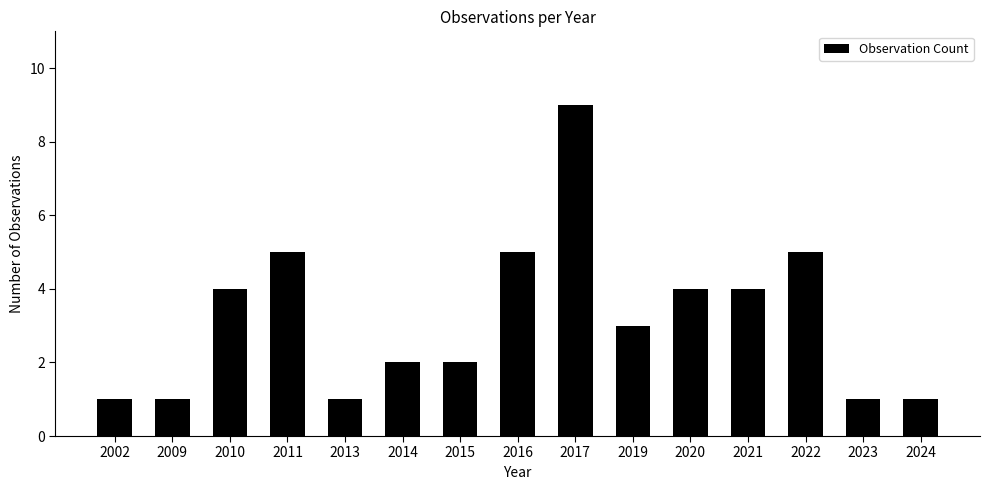

Which label corresponds to the largest value in the chart?

2017